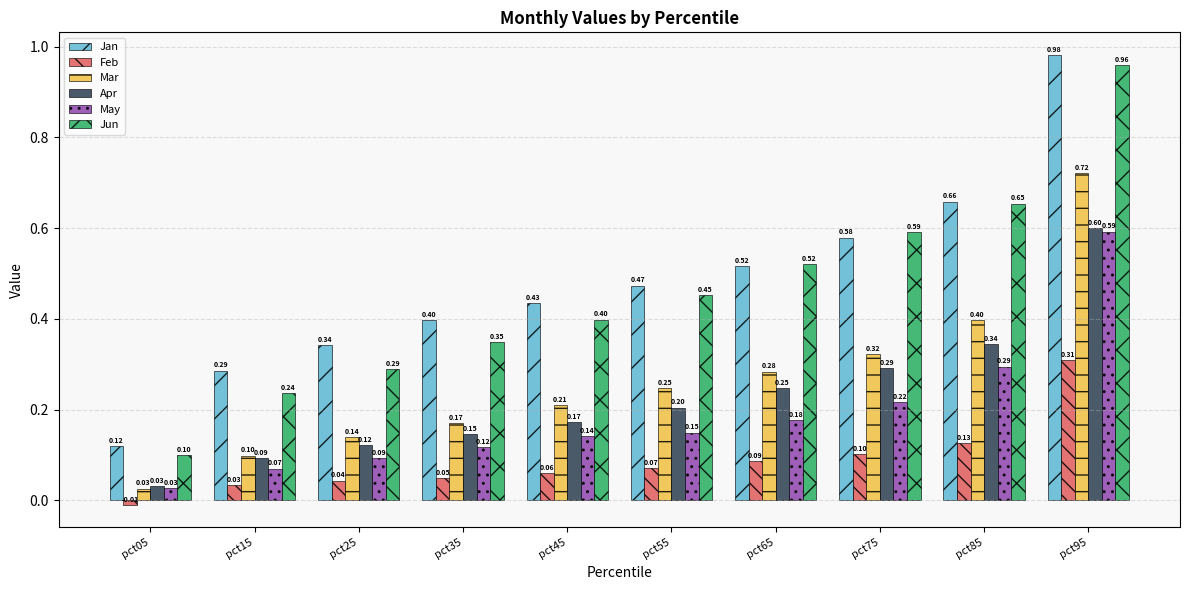

At which label is Jun closest to 0?

pct05